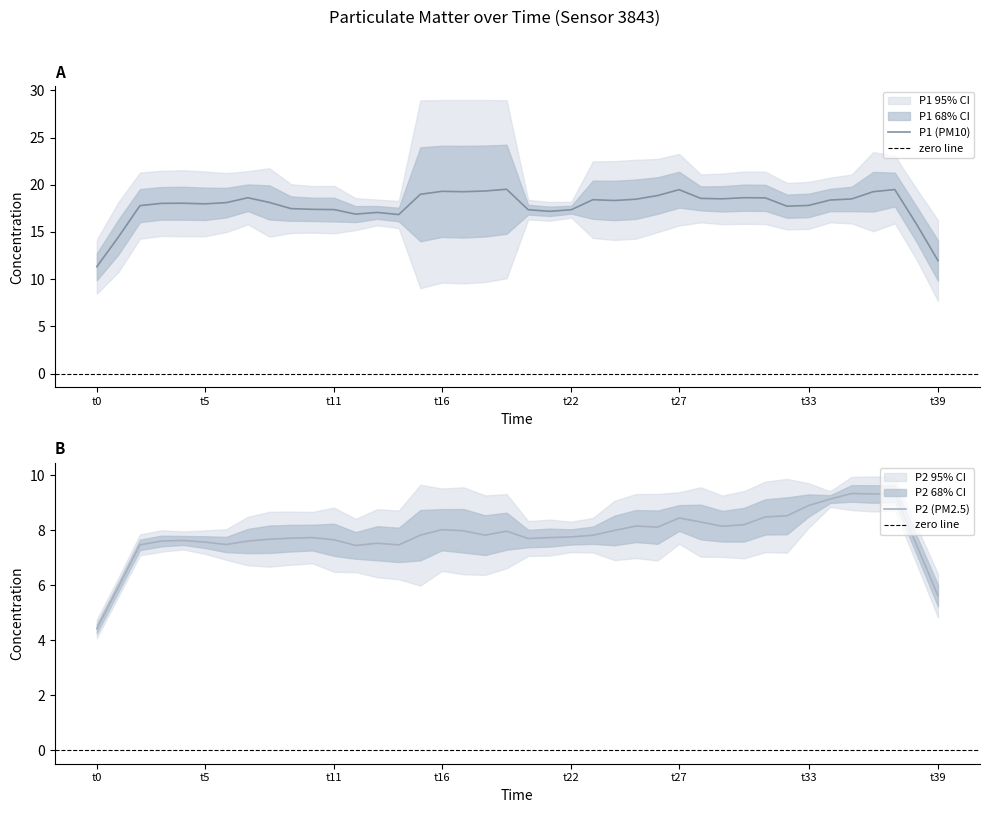

True or false: P2 and P1 intersect in this chart.

False